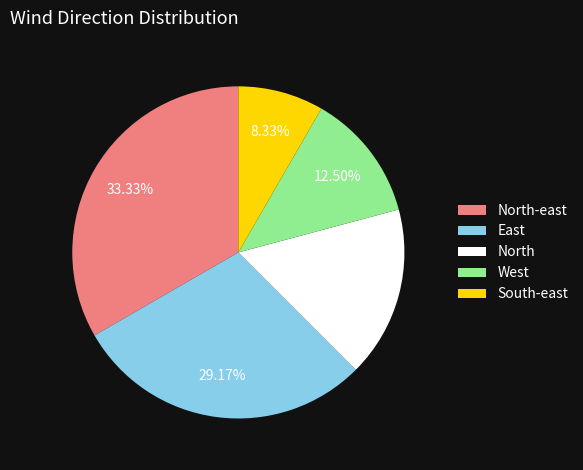

Count the number of slices in the pie.

5